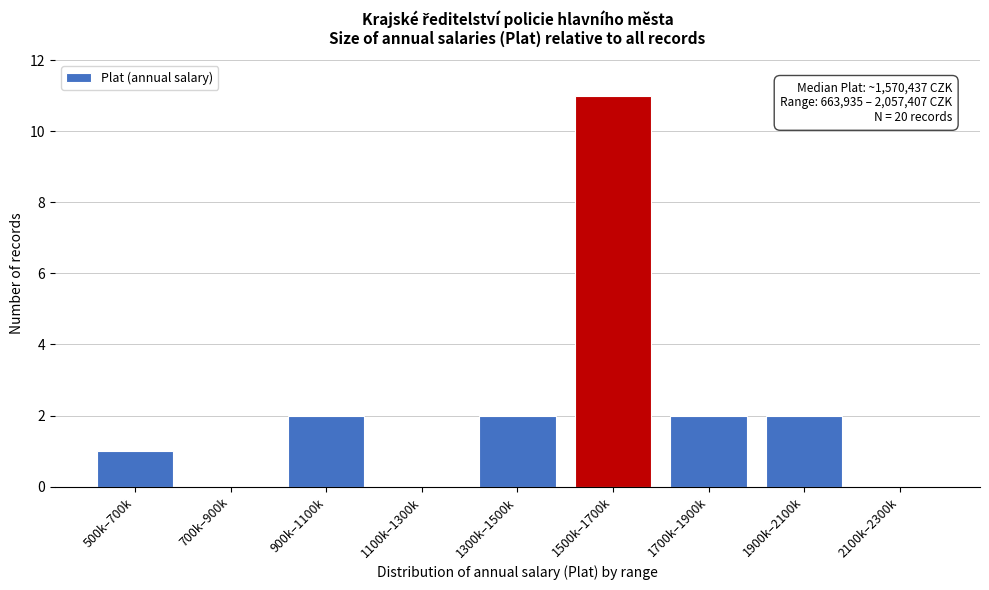

Reading left to right, extract all data points from this chart.

500k–700k=1	700k–900k=0	900k–1100k=2	1100k–1300k=0	1300k–1500k=2	1500k–1700k=11	1700k–1900k=2	1900k–2100k=2	2100k–2300k=0